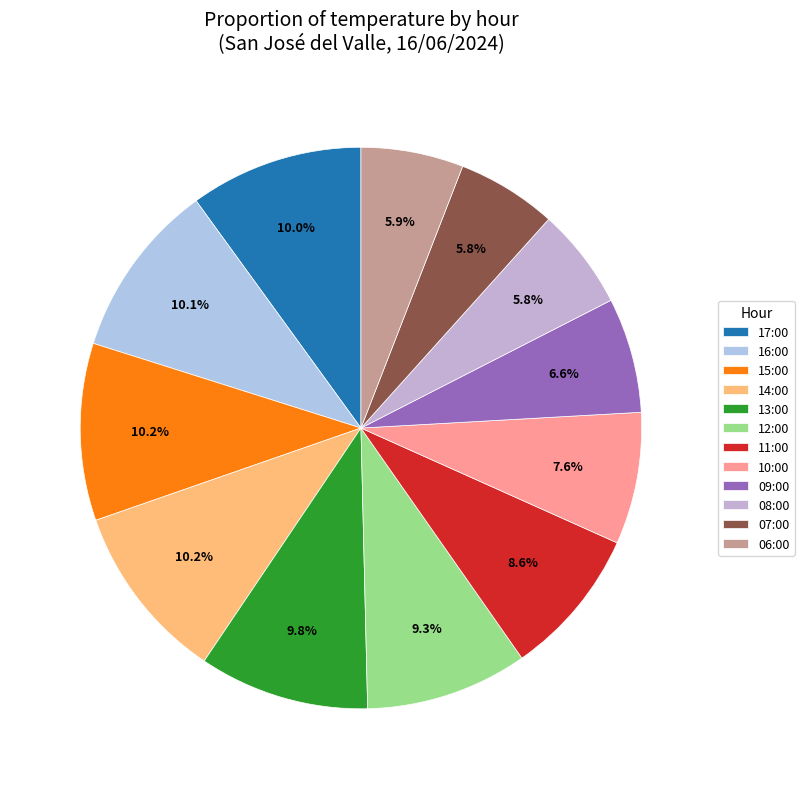

What is the ratio of the value at 06:00 to the value at 11:00?

0.7